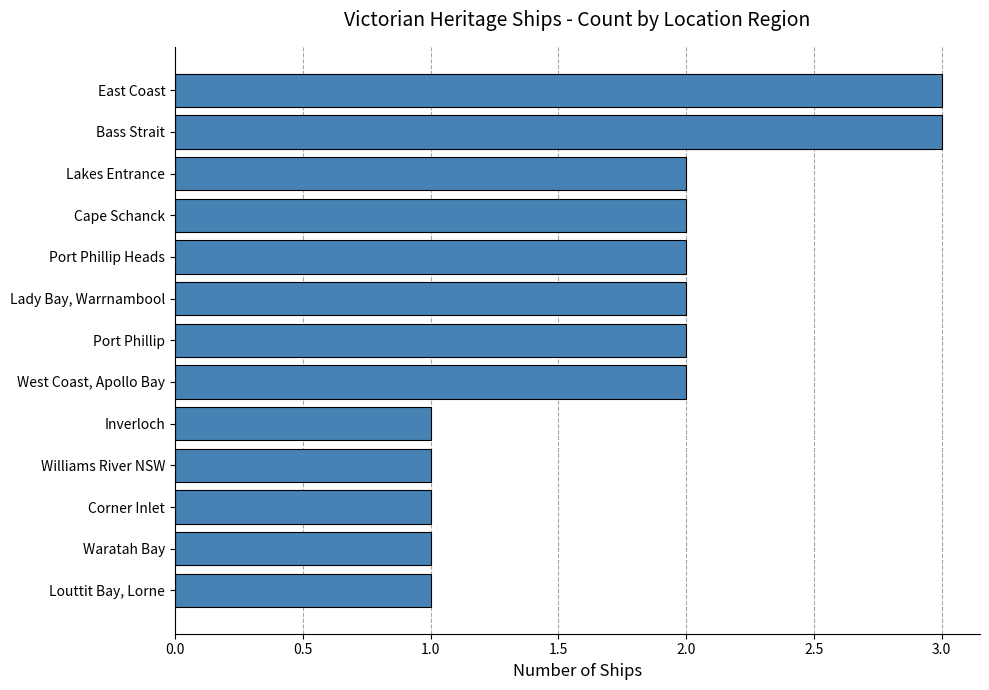

What is the smallest value displayed?

1